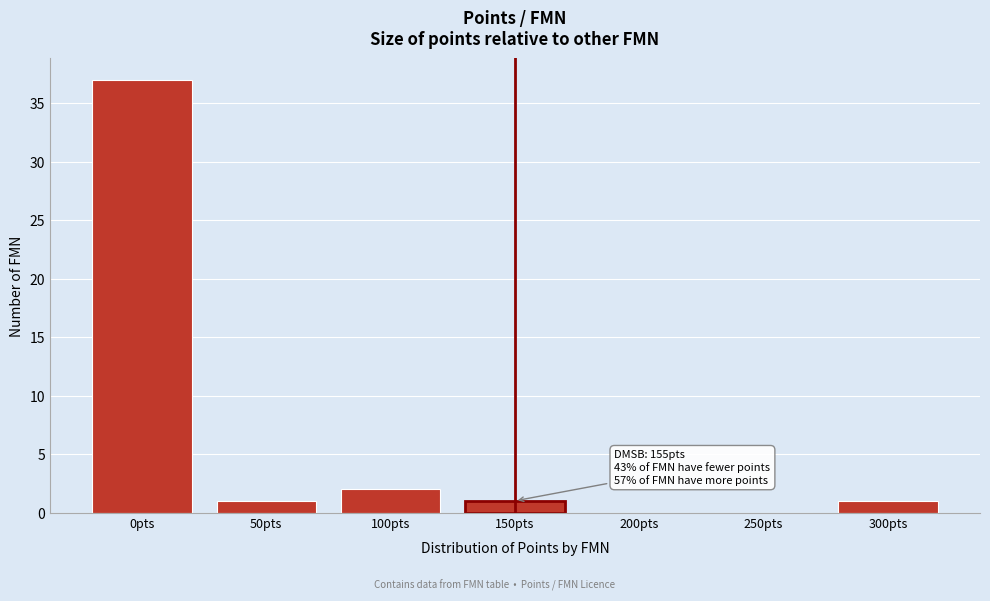

Reading right to left, transcribe all the data shown in this chart.

300pts=1	250pts=0	200pts=0	150pts=1	100pts=2	50pts=1	0pts=37